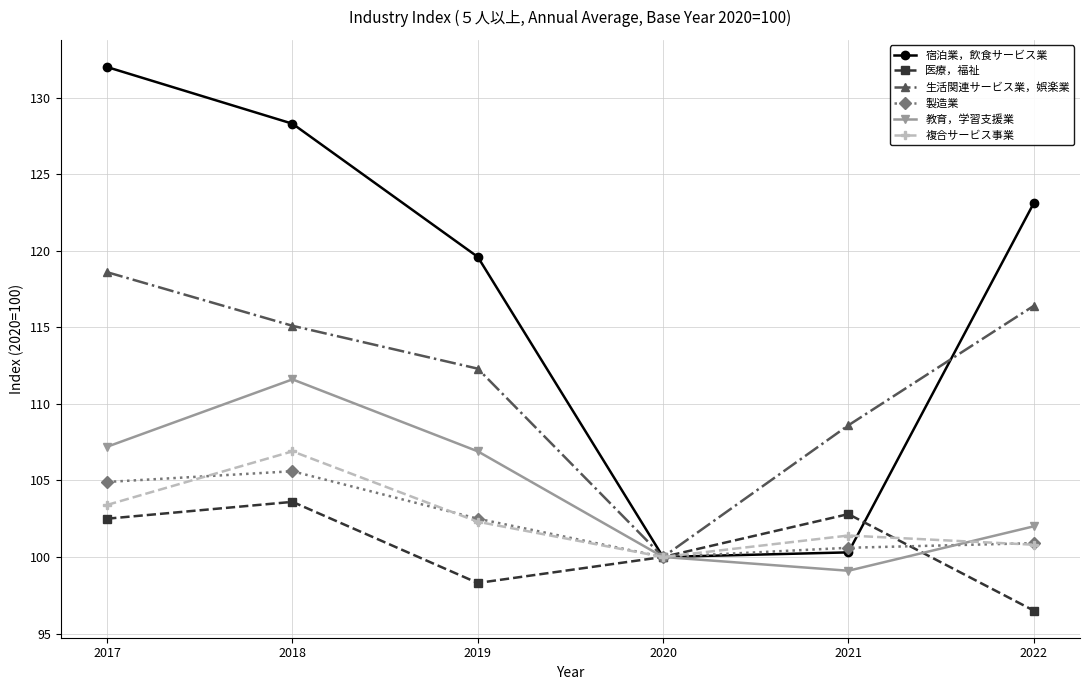

What is the value of the 生活関連サービス業，娯楽業 point at the 2nd from the left?

115.1